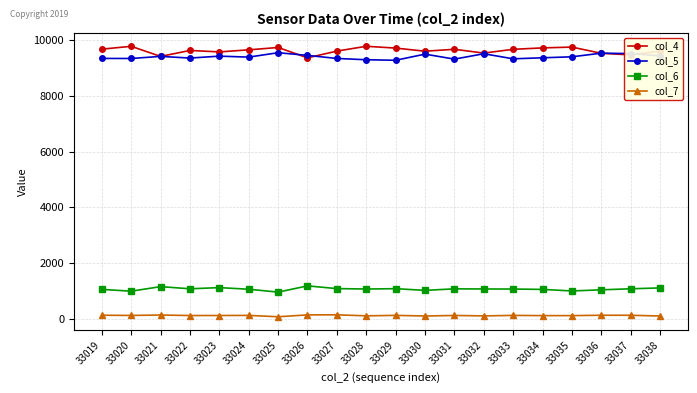

What are all the series names shown in the legend?

col_4, col_5, col_6, col_7